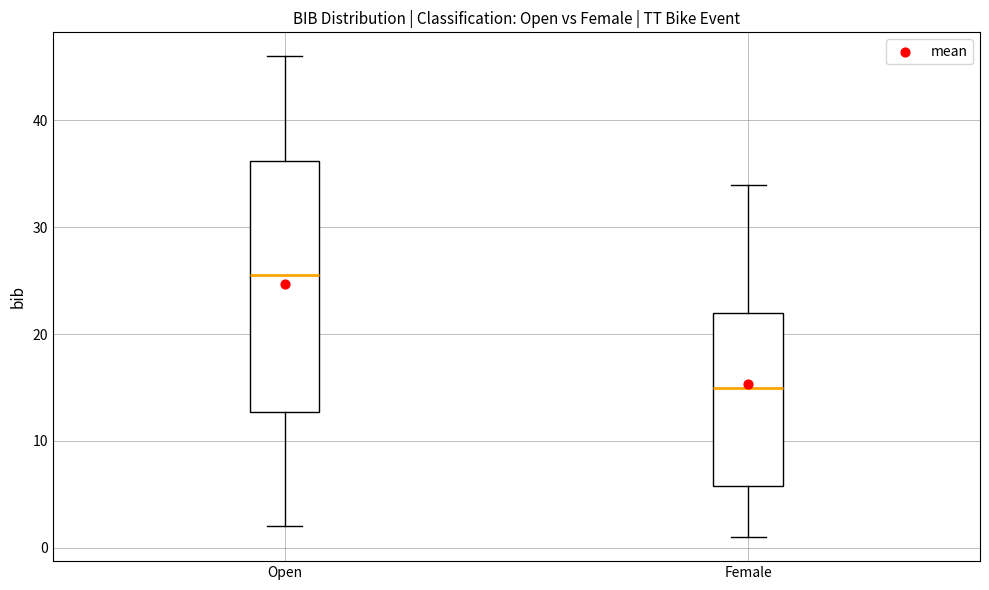

Reading left to right, transcribe this box plot: for each box, give where its median line is, the range the box spans, and where its two whiskers end, as read against the y-axis. The values are not printed on the chart, so give them approximately, as read against the axis.

Open: median 26, box 13 to 36, whiskers 2 to 46
Female: median 15, box 6 to 22, whiskers 1 to 34